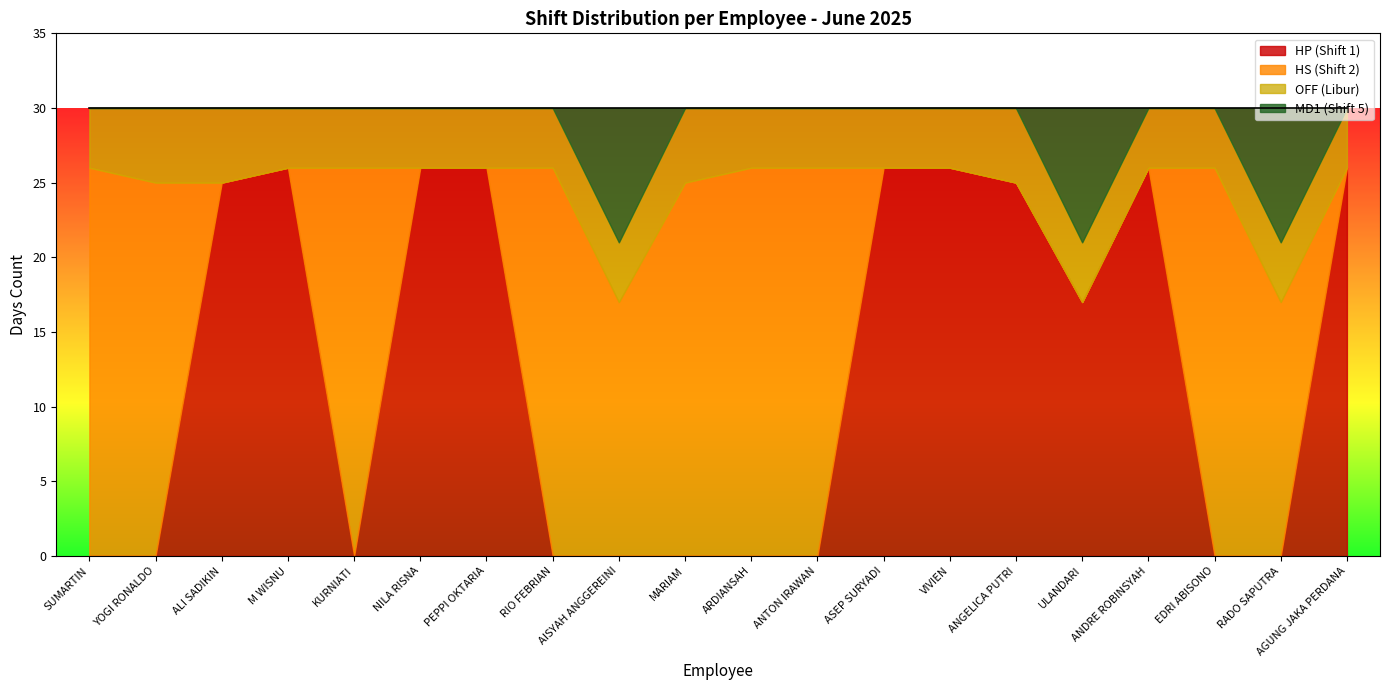

Is it true that HP (Shift 1) equals 0 at ANTON IRAWAN?

True